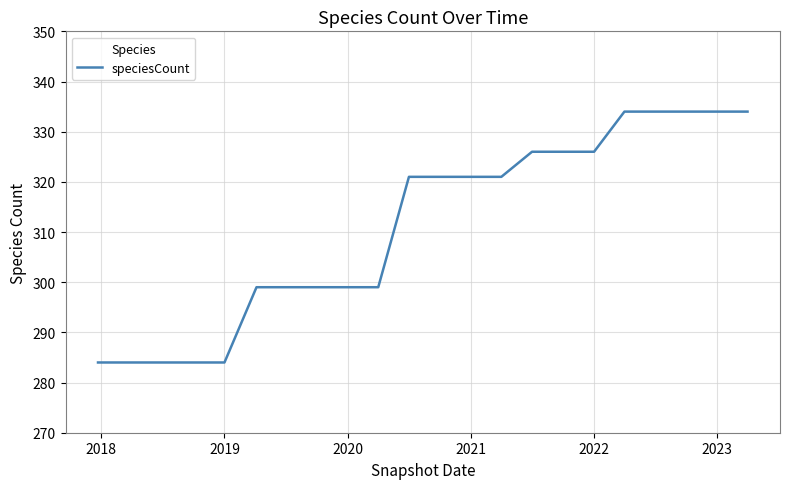

What is the difference between the maximum and second lowest values?

50